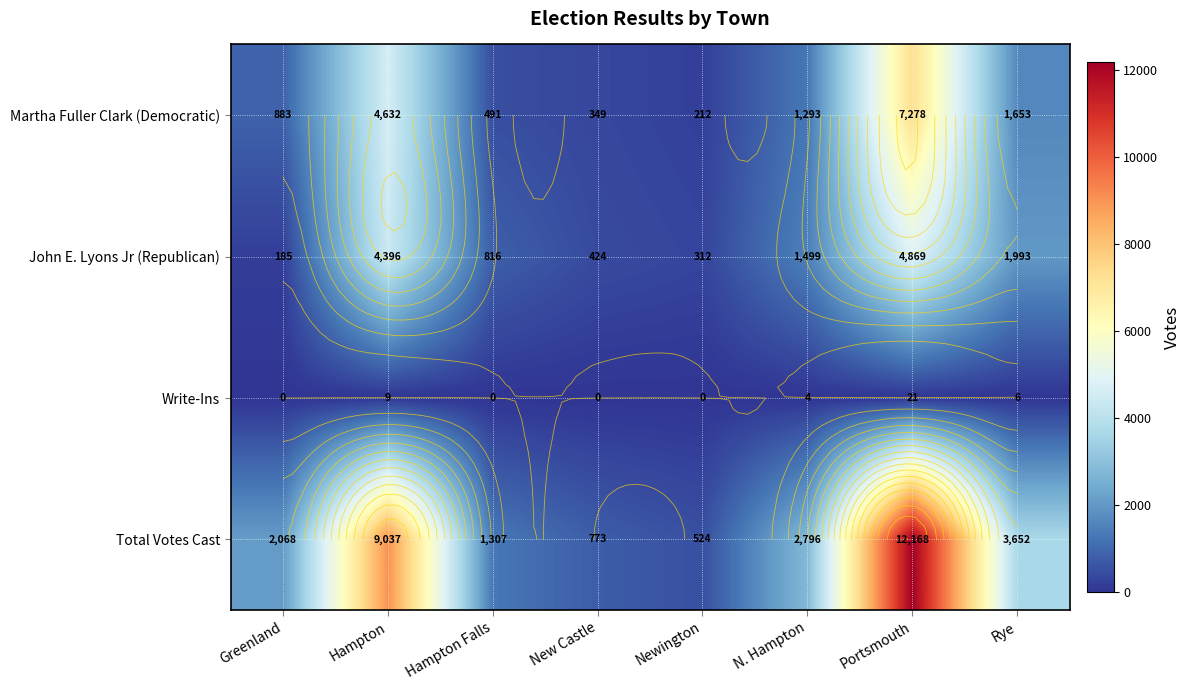

Rank the categories by Martha Fuller Clark (Democratic) value from highest to lowest.

Portsmouth, Hampton, Rye, N. Hampton, Greenland, Hampton Falls, New Castle, Newington